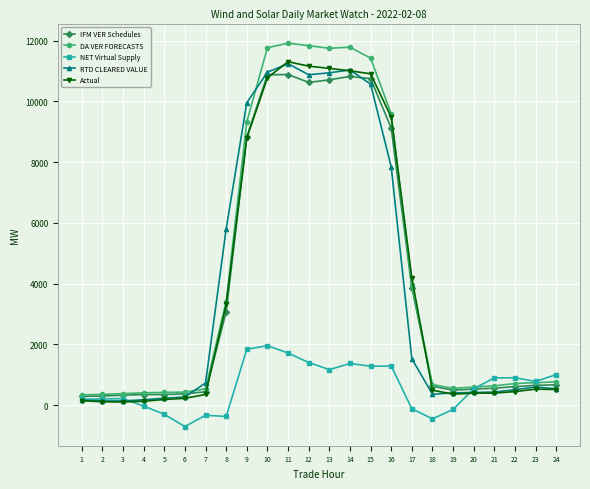

True or false: RTD CLEARED VALUE has a value of 3378.5 at 13.

False